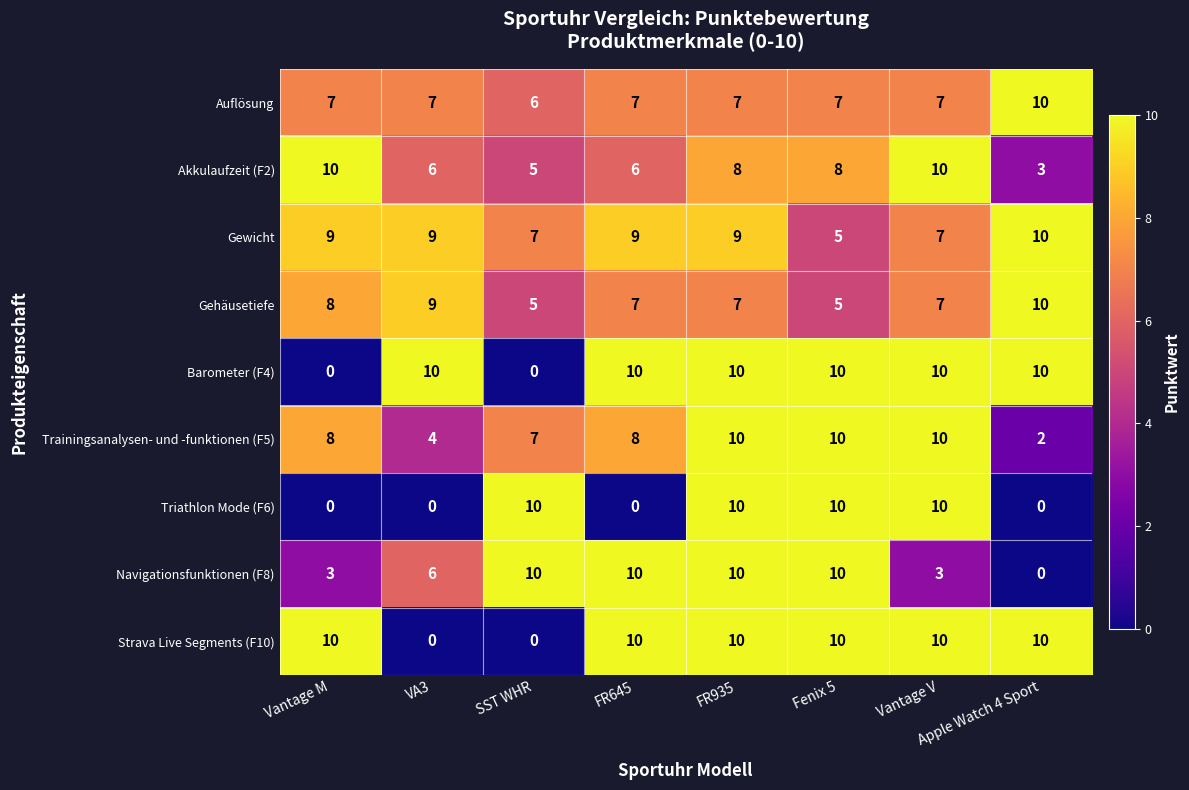

What is the difference between the Navigationsfunktionen (F8) values at Vantage M and Fenix 5?

7